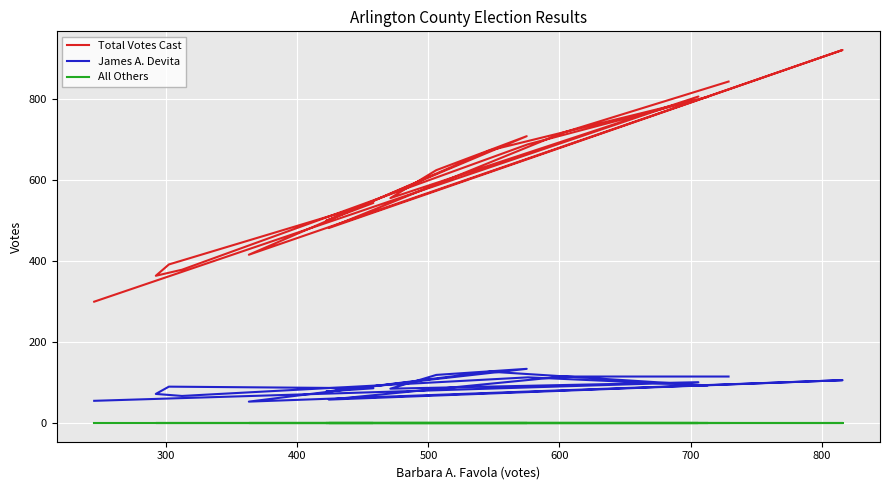

List the series in order of their peak value, lowest first.

All Others, James A. Devita, Total Votes Cast